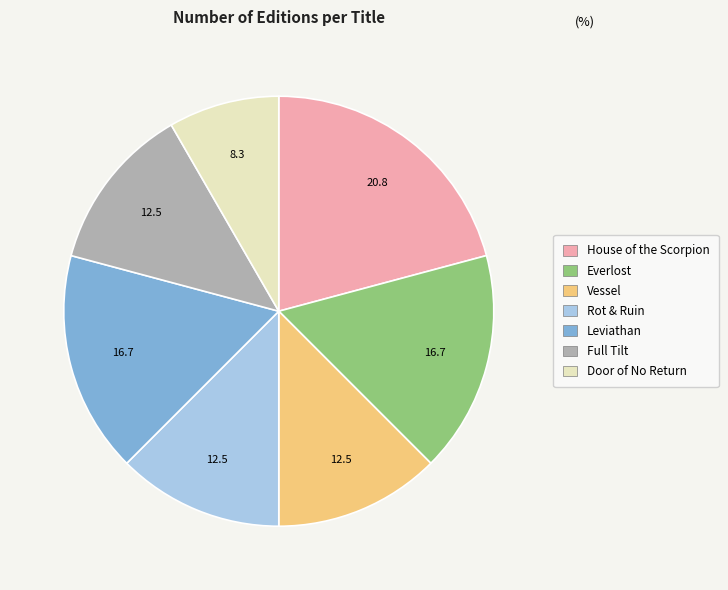

Is there a majority slice in this chart?

No